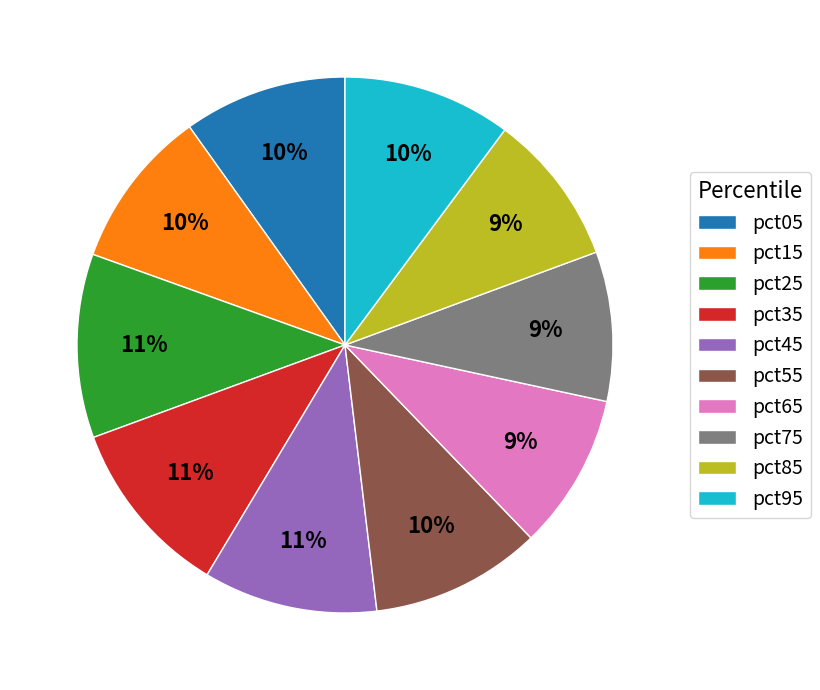

The pct05 slice represents 10% of the pie. True or false?

True